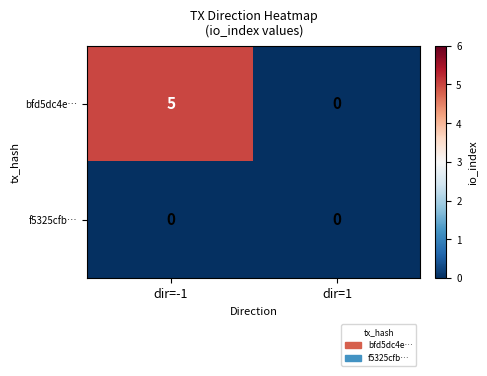

Which series has the widest spread of values?

bfd5dc4e…